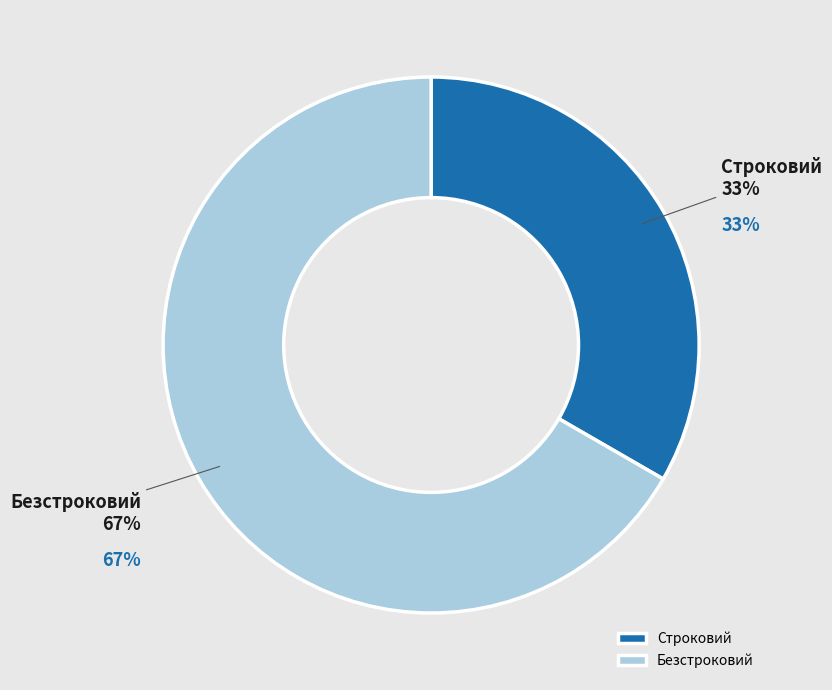

What is the smallest slice in the pie chart?

Строковий